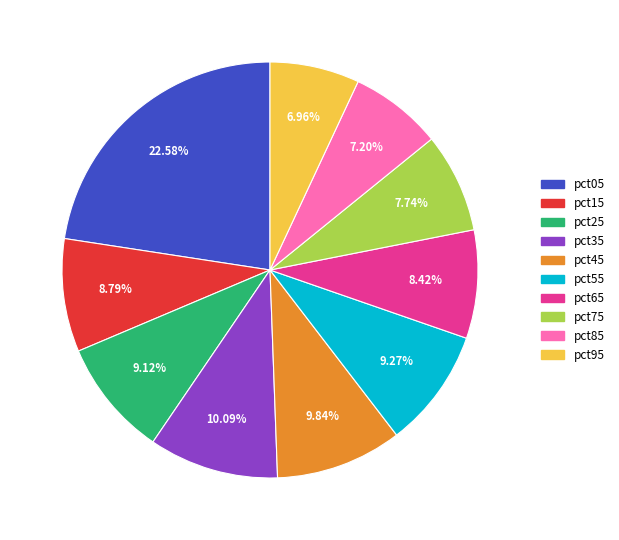

Is there a majority slice in this chart?

No